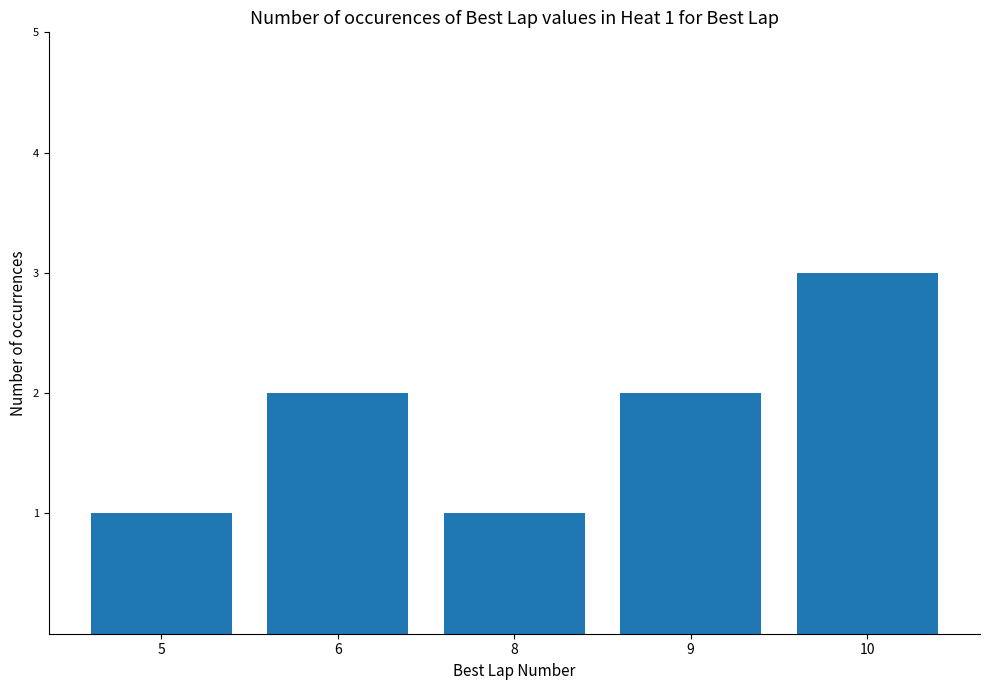

What is the sum of all values?

9